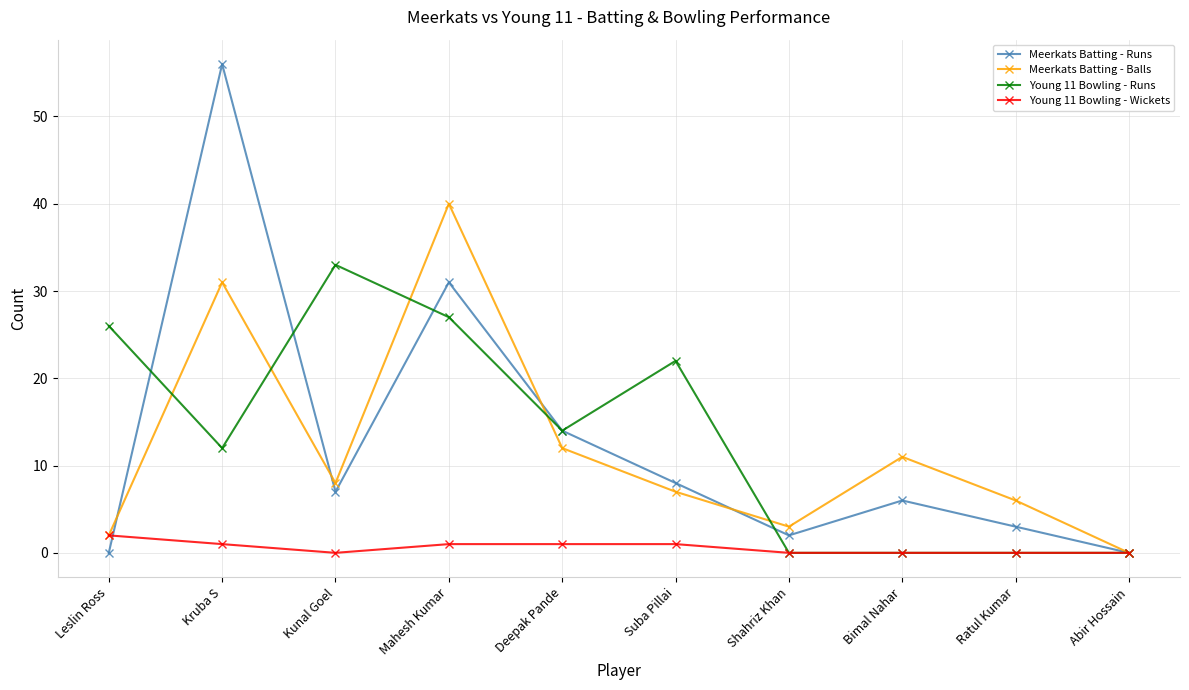

What is the label of the 3rd point from the right?

Bimal Nahar